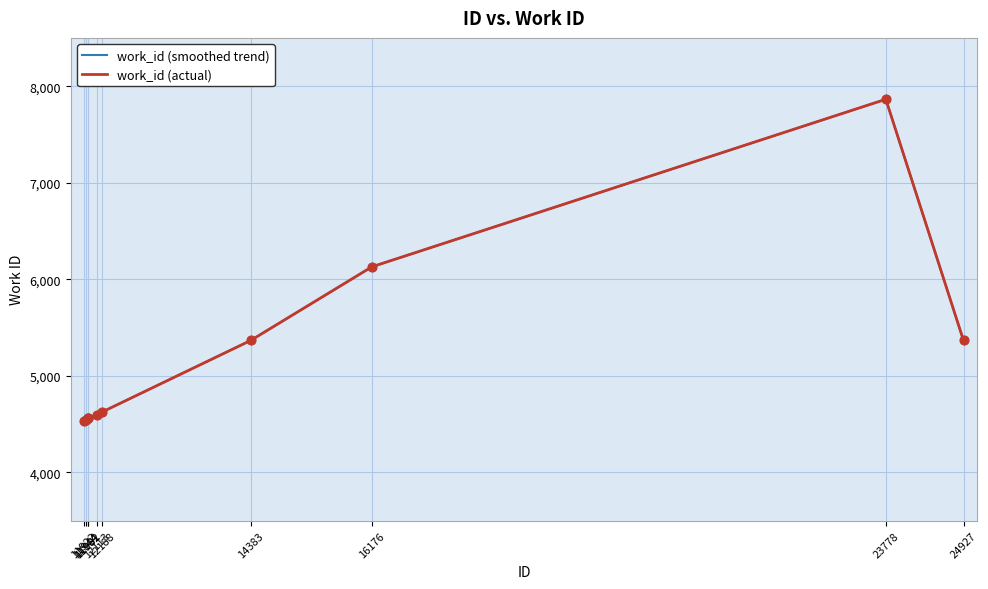

What is the change in value from 11982 to 12113?

+39